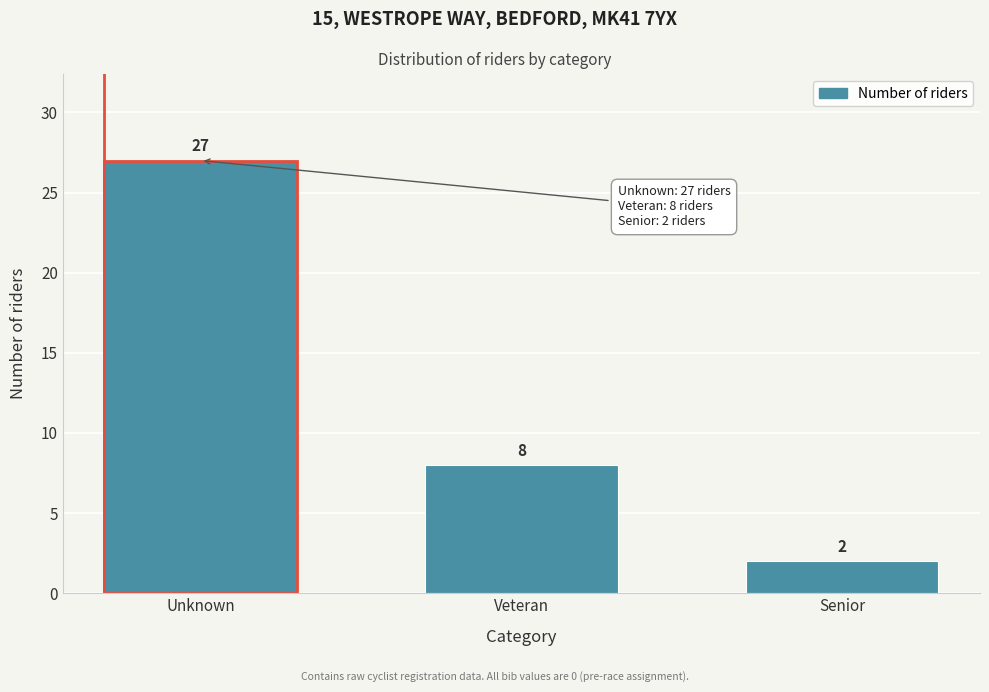

Reading left to right, transcribe all the data shown in this chart.

27	8	2